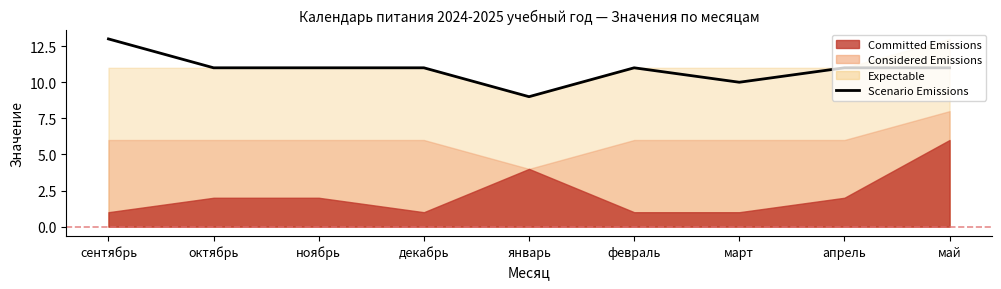

True or false: the data has more than 0 interior local peaks.

True